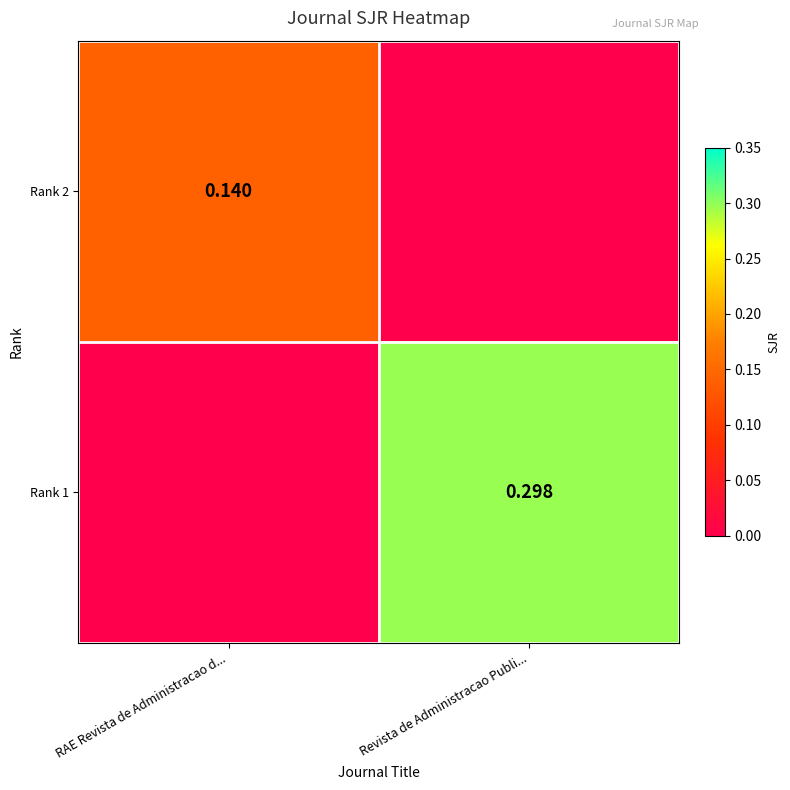

How many series are shown in this chart?

2